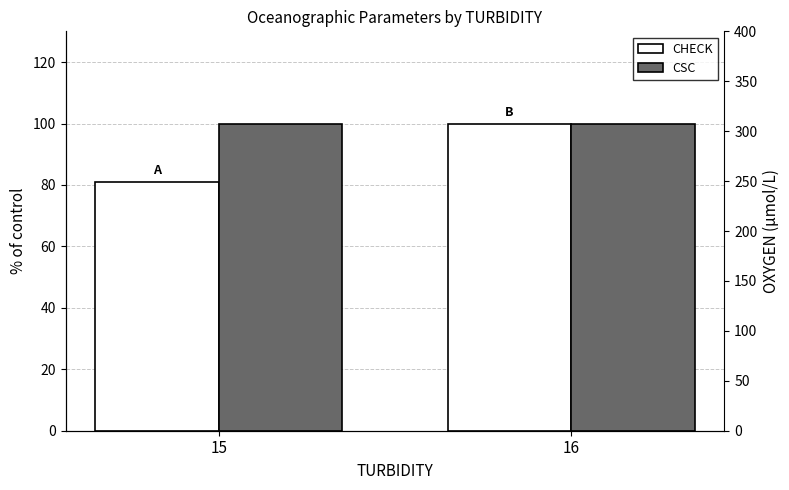

Reading left to right, what are all the values shown in this chart?

CHECK: 80.9	100.0
CSC: 99.8	100.0